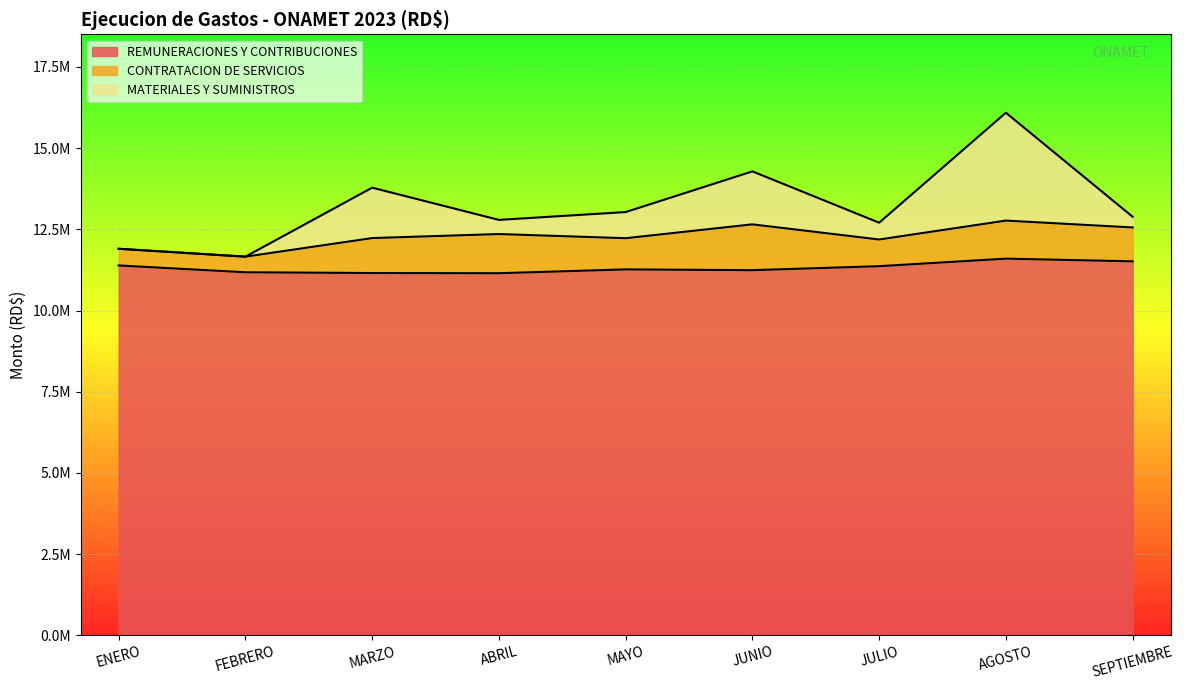

What are all the series names shown in the legend?

REMUNERACIONES Y CONTRIBUCIONES, CONTRATACION DE SERVICIOS, MATERIALES Y SUMINISTROS